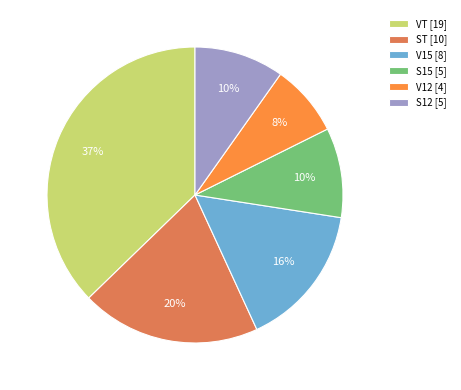

To the nearest percent, what portion does ST represent?

20%